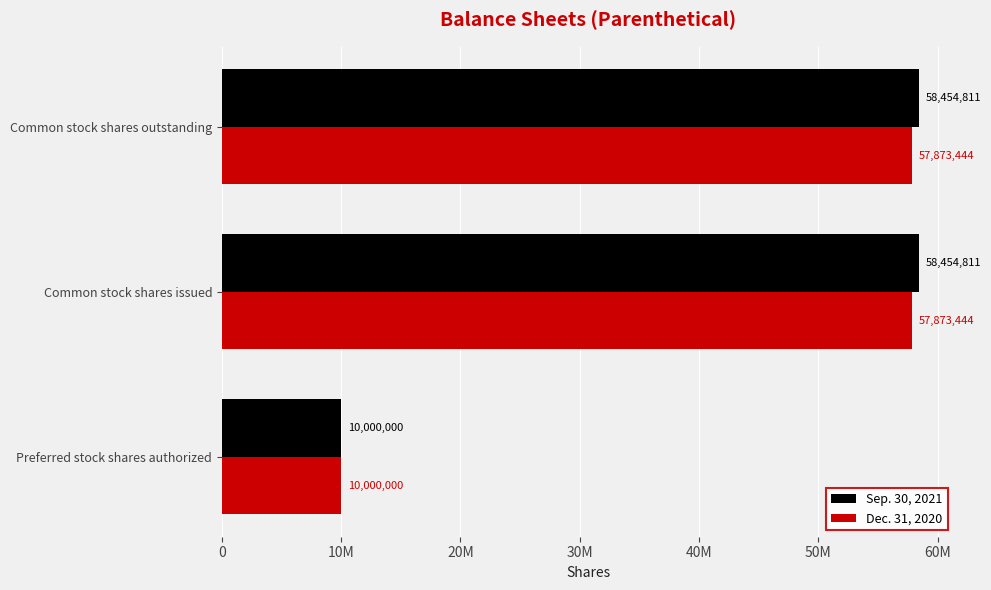

What are all the series names shown in the legend?

Sep. 30, 2021, Dec. 31, 2020